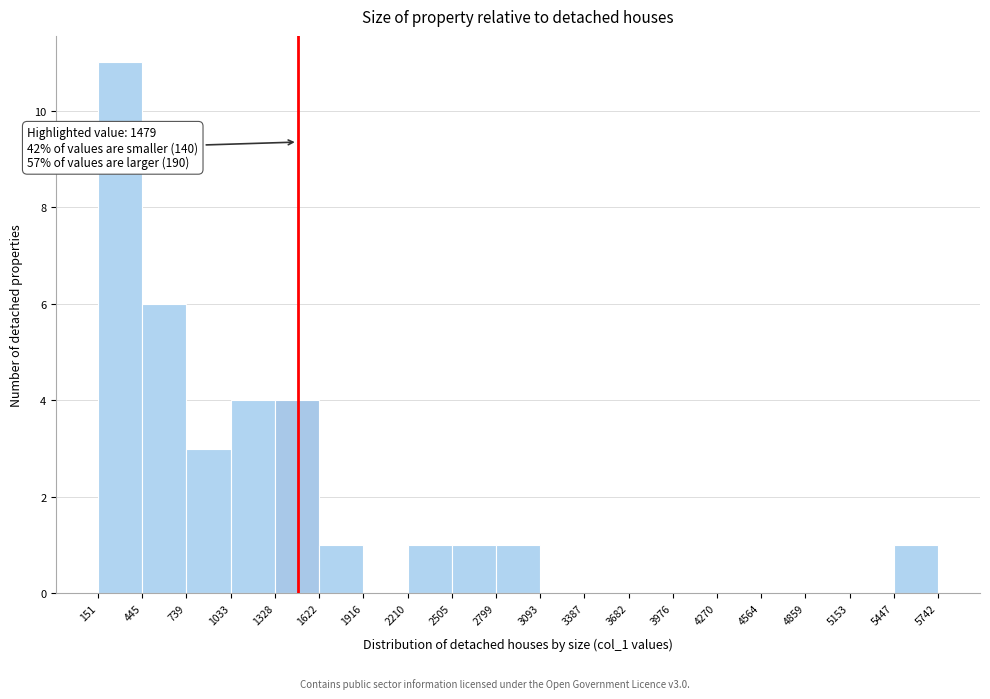

Over which range of the x-axis is the bar tallest?

151 to 445